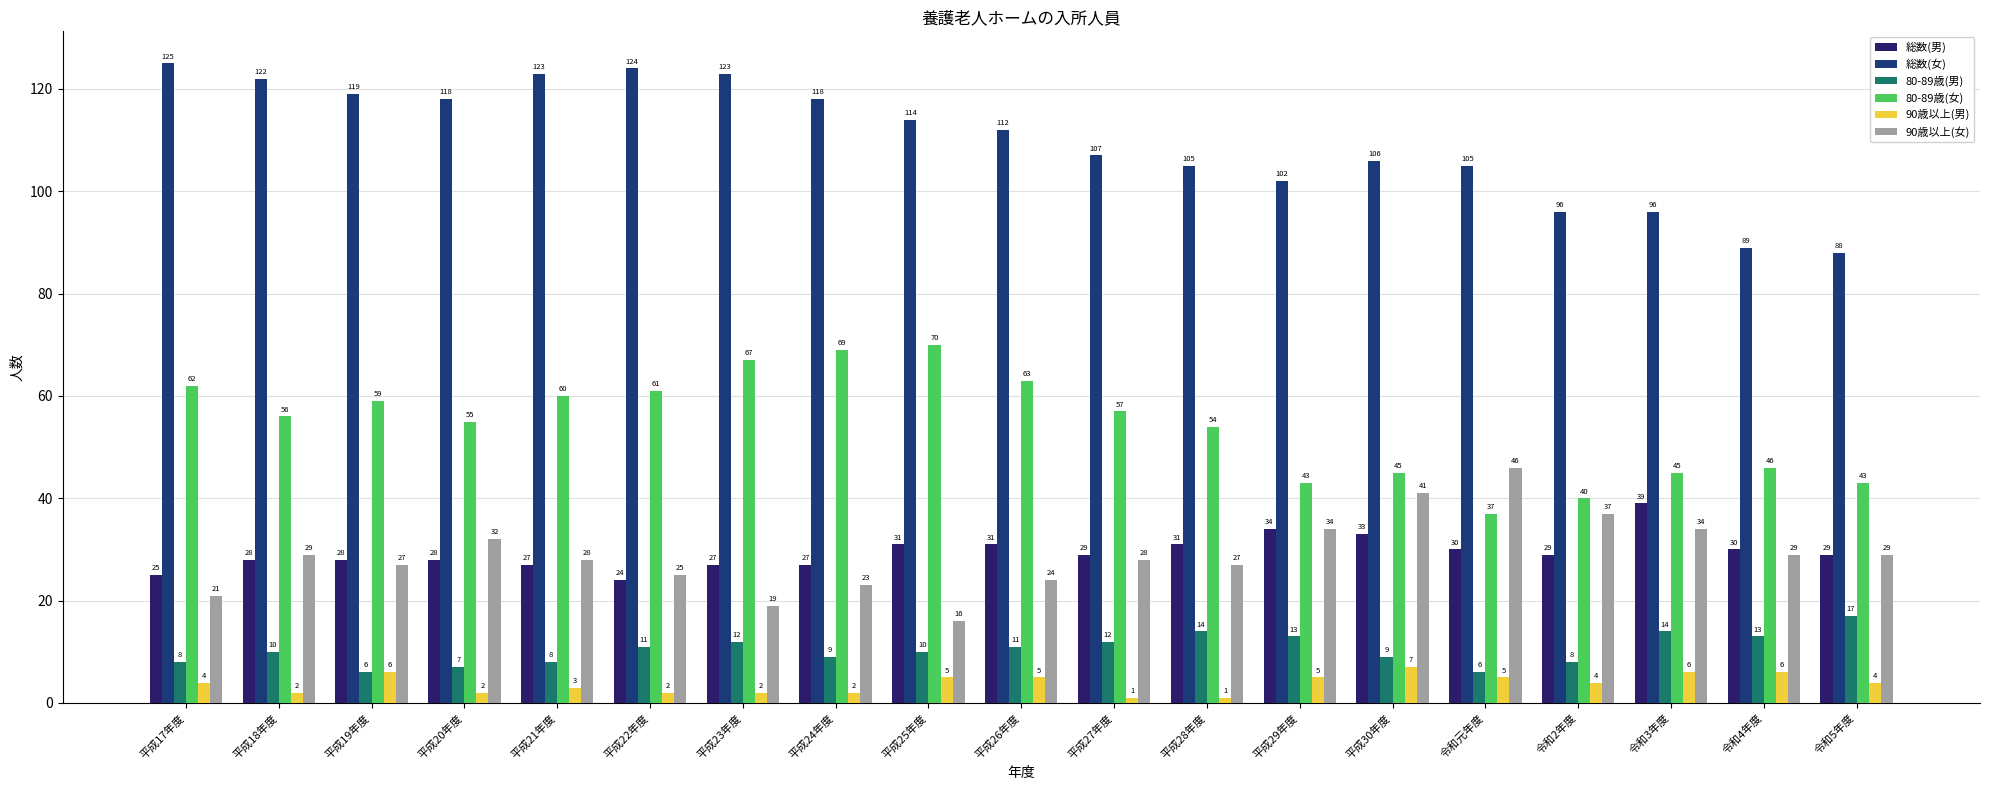

What are all the series names shown in the legend?

総数(男), 総数(女), 80-89歳(男), 80-89歳(女), 90歳以上(男), 90歳以上(女)